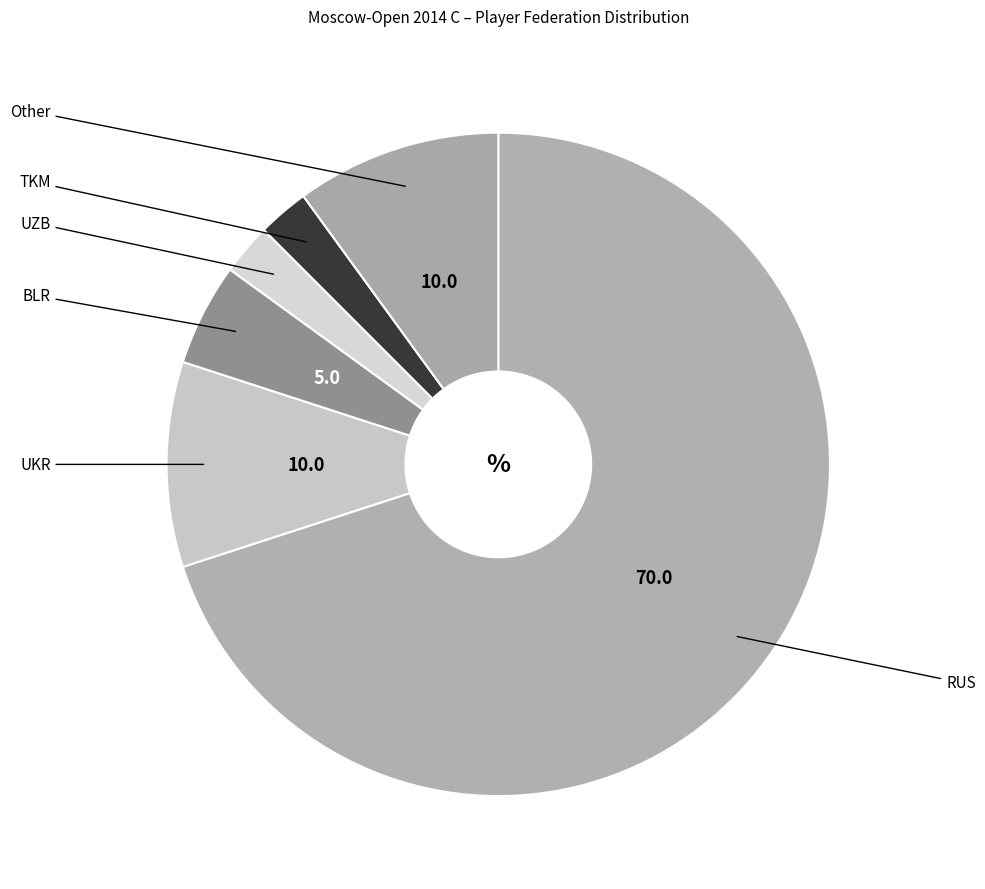

Combined, do BLR and RUS account for over 50%?

Yes